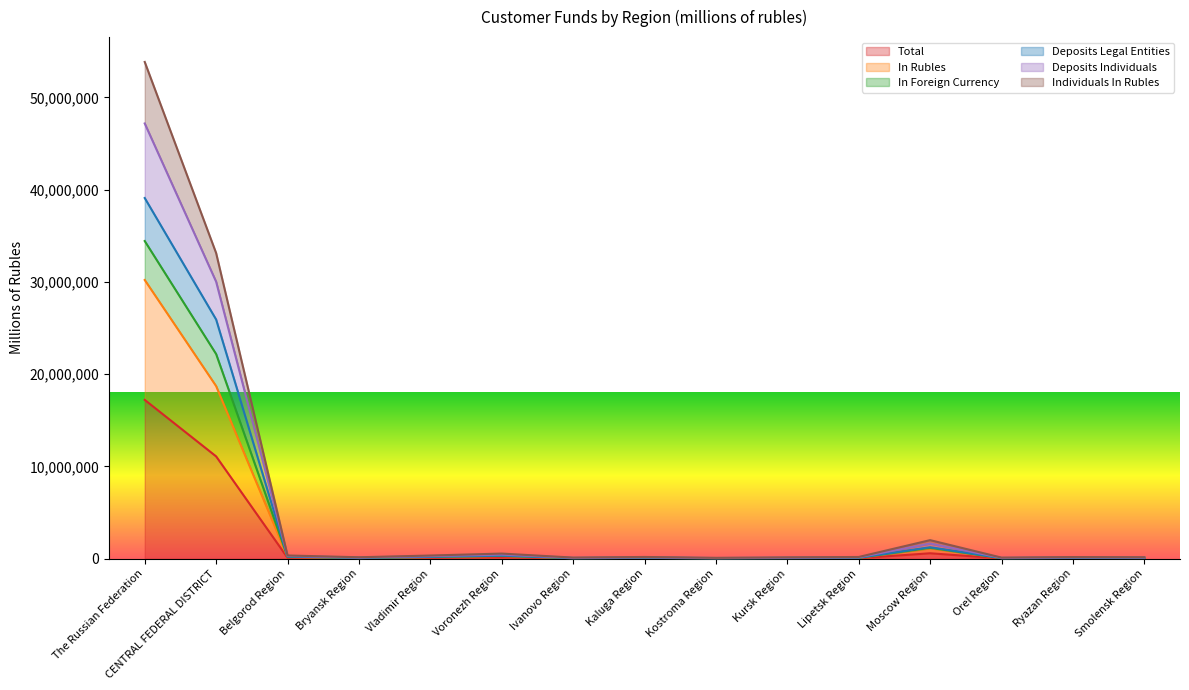

The value of Total at CENTRAL FEDERAL DISTRICT is 5896238. True or false?

False